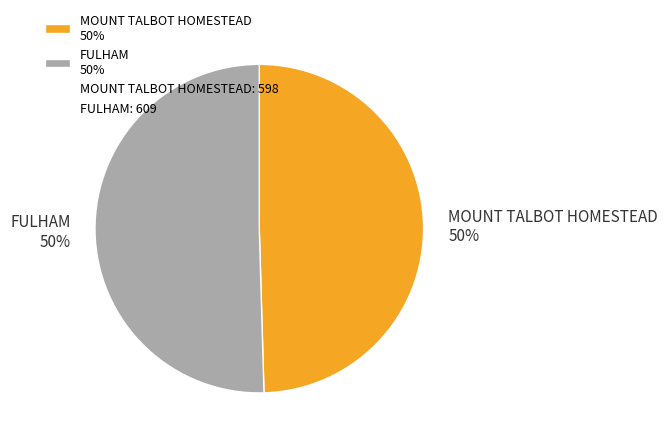

Do MOUNT TALBOT HOMESTEAD 50% and FULHAM 50% together represent more than half of the pie?

Yes